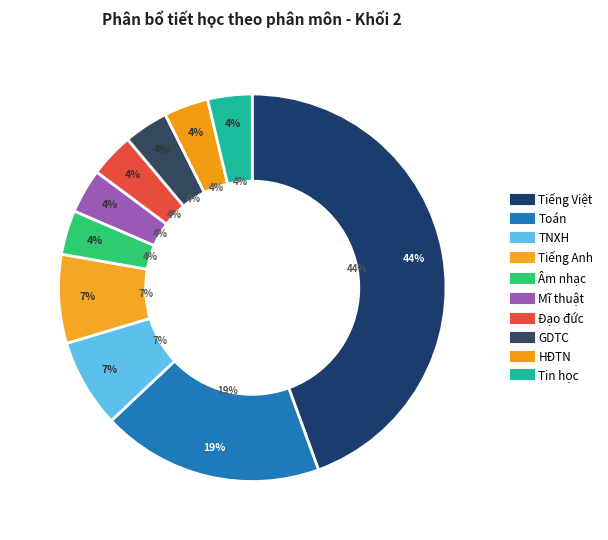

Is Tiếng Việt the majority of the pie?

No